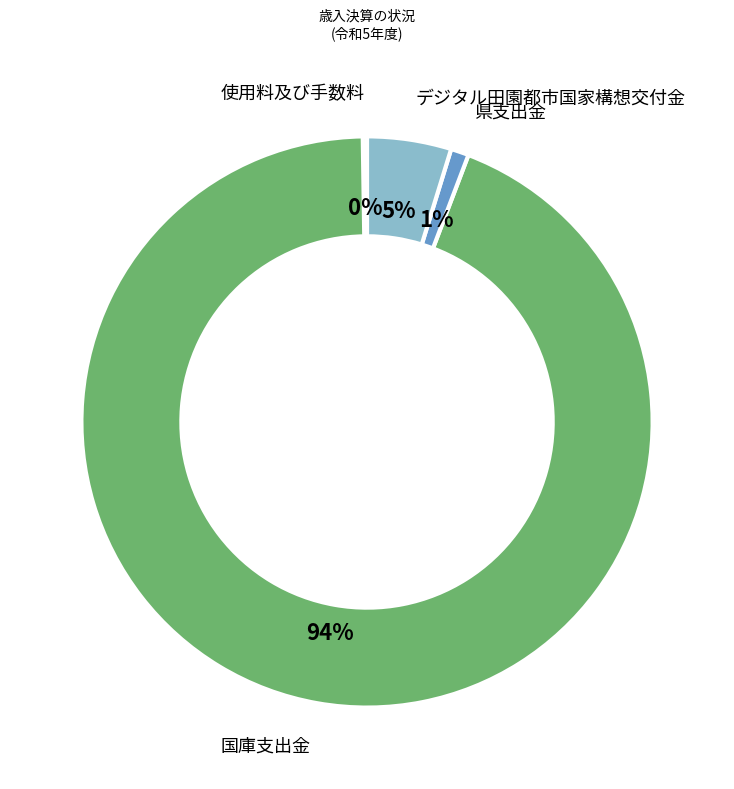

To the nearest percent, what is the average slice percentage?

25%